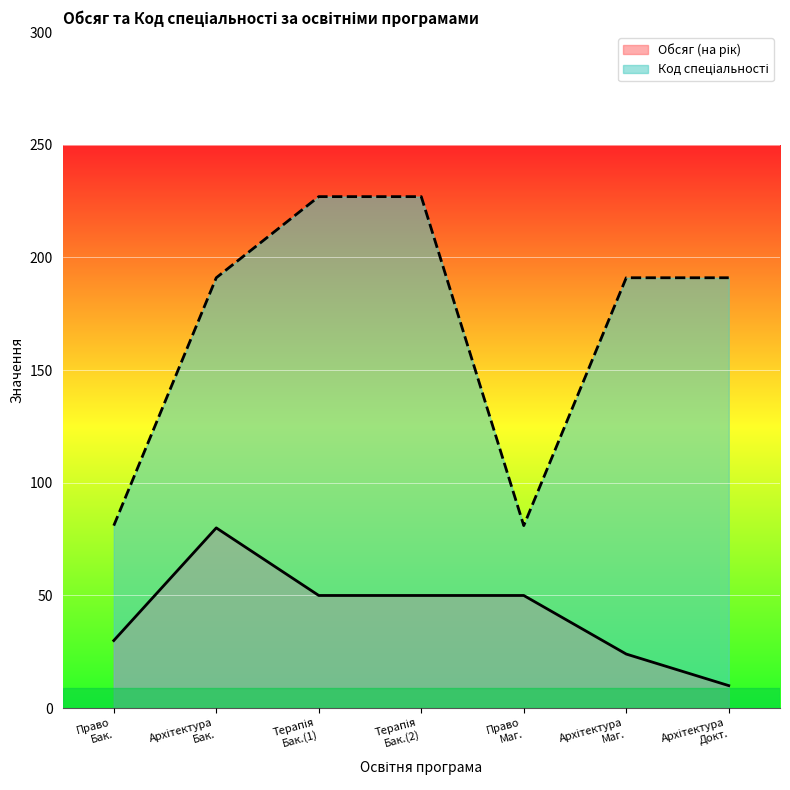

What is the smallest value displayed?

10